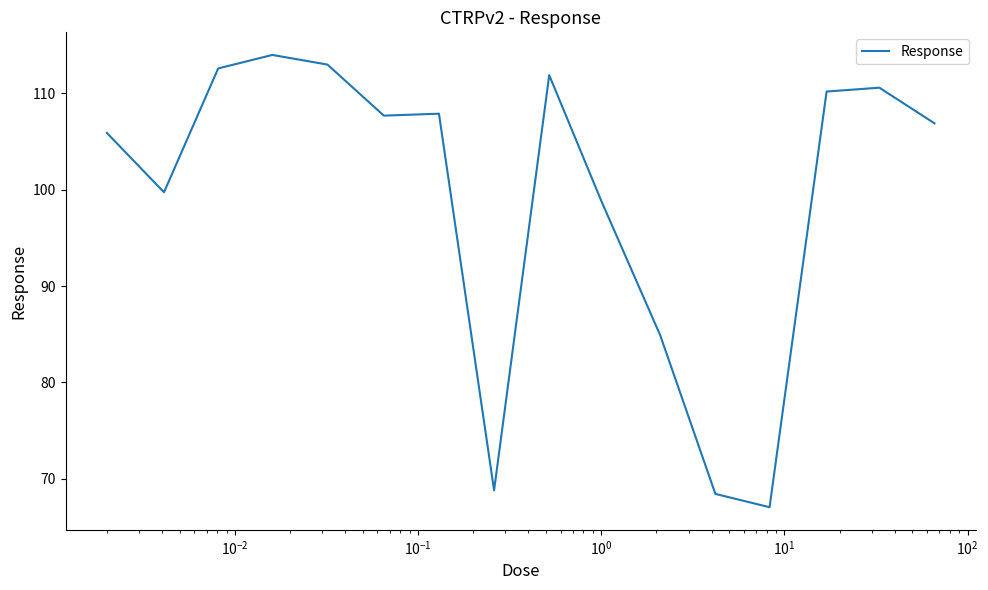

What is the smallest value displayed?

67.0